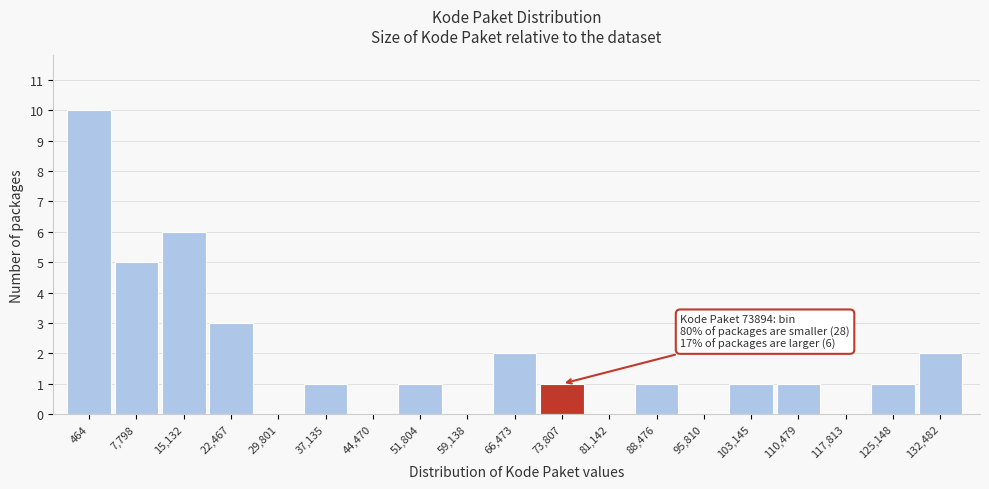

Reading left to right, what are all the values shown in this chart?

464=10	7,798=5	15,132=6	22,467=3	29,801=0	37,135=1	44,470=0	51,804=1	59,138=0	66,473=2	73,807=1	81,142=0	88,476=1	95,810=0	103,145=1	110,479=1	117,813=0	125,148=1	132,482=2